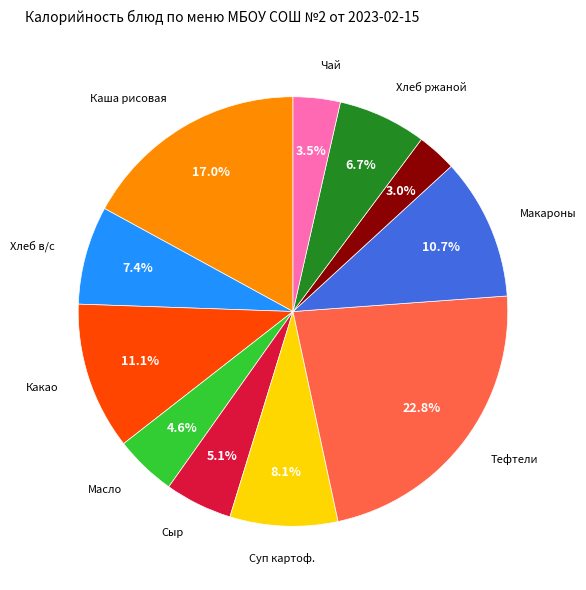

Is there any slice that represents more than half of the pie?

No